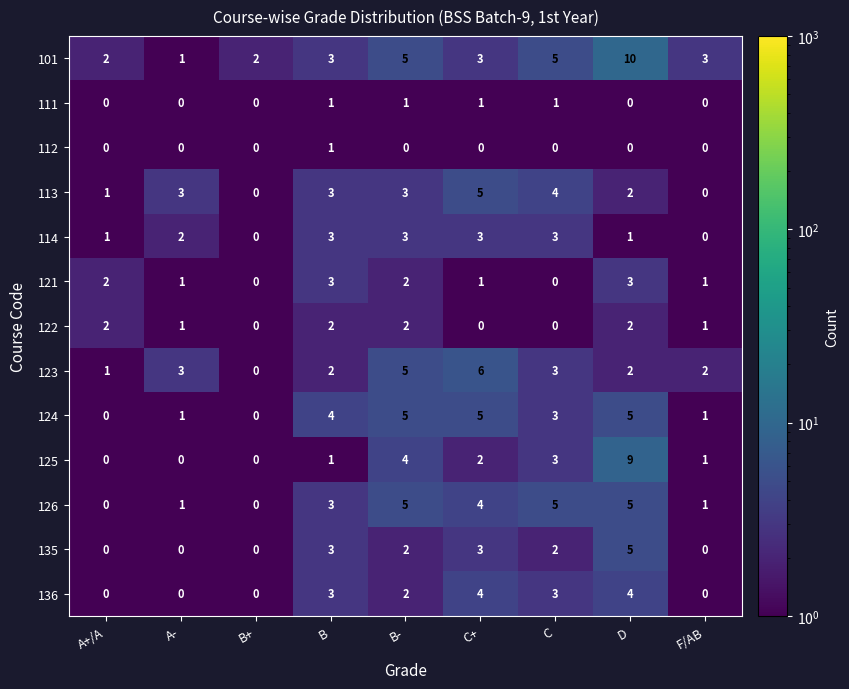

What is the greatest value displayed?

10